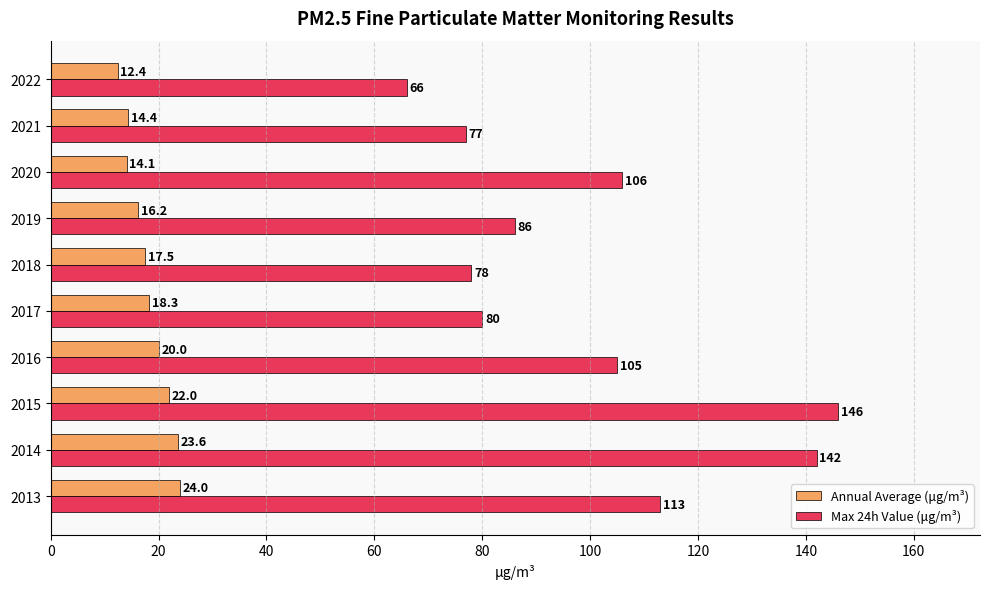

What is the spread (max minus min) of values at 2016?

85.0